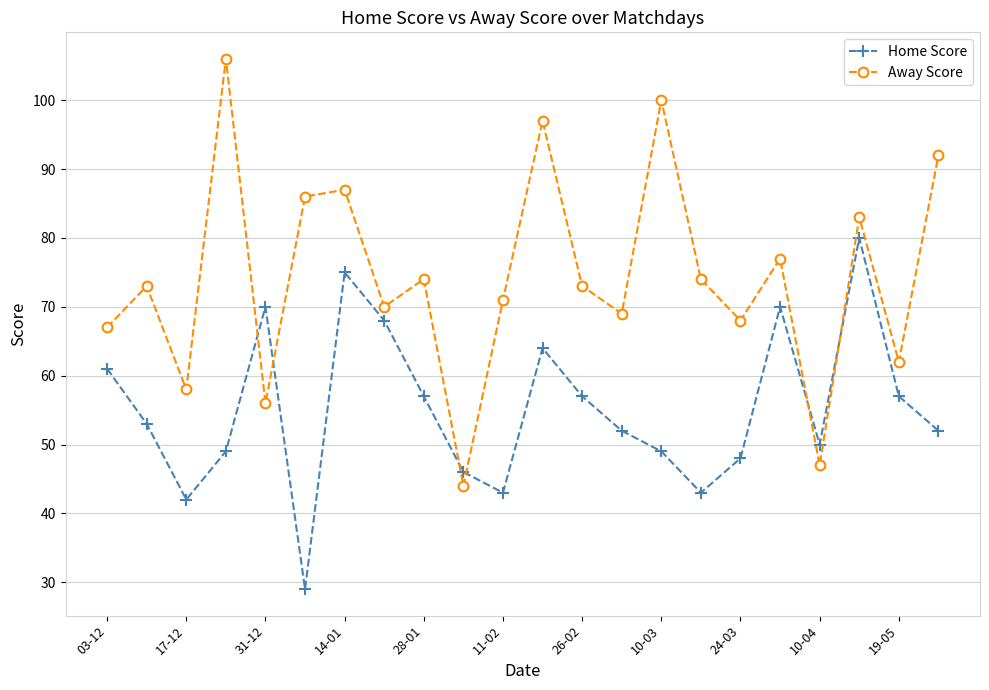

True or false: Away Score has more than 0 points higher than both neighbors.

True